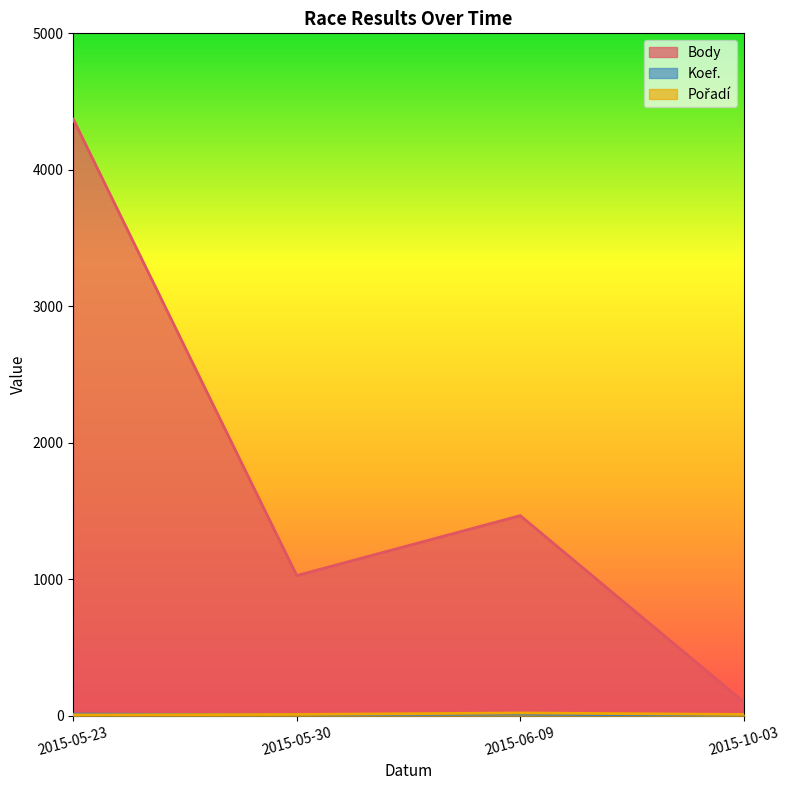

Reading right to left, extract all data points from this chart.

Body: 2015-10-03=101	2015-06-09=1466	2015-05-30=1027	2015-05-23=4371
Koef.: 2015-10-03=1	2015-06-09=12	2015-05-30=7	2015-05-23=12
Pořadí: 2015-10-03=9	2015-06-09=20	2015-05-30=9	2015-05-23=6